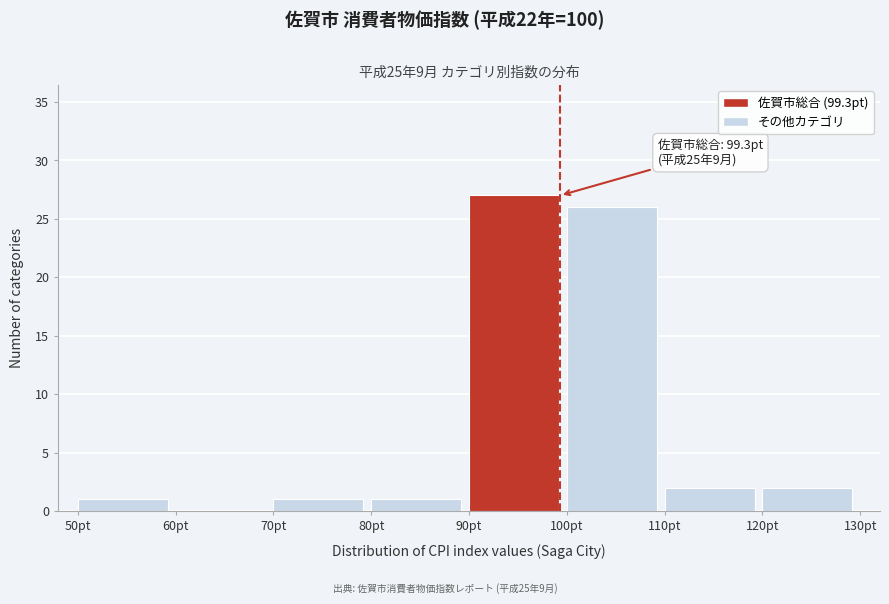

Over which range of the x-axis is the bar tallest?

90 to 100